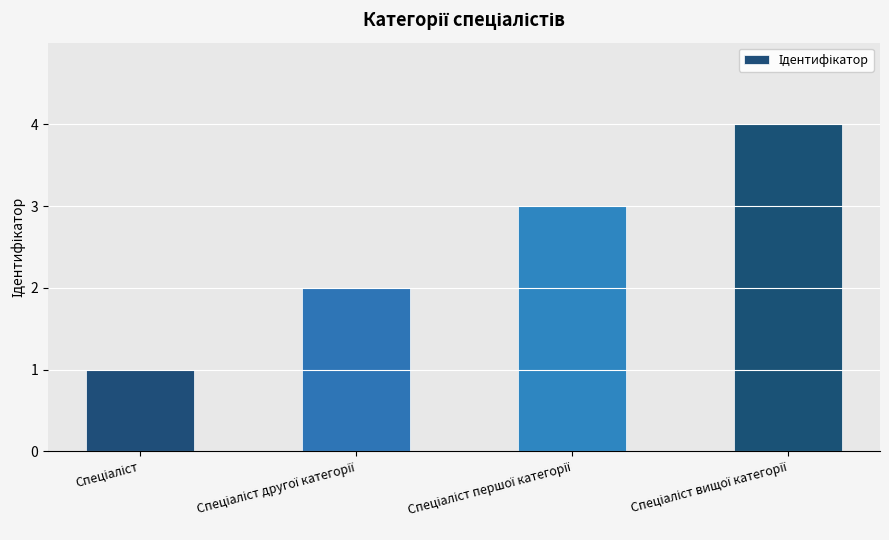

What is the value of the 1st bar from the left?

1